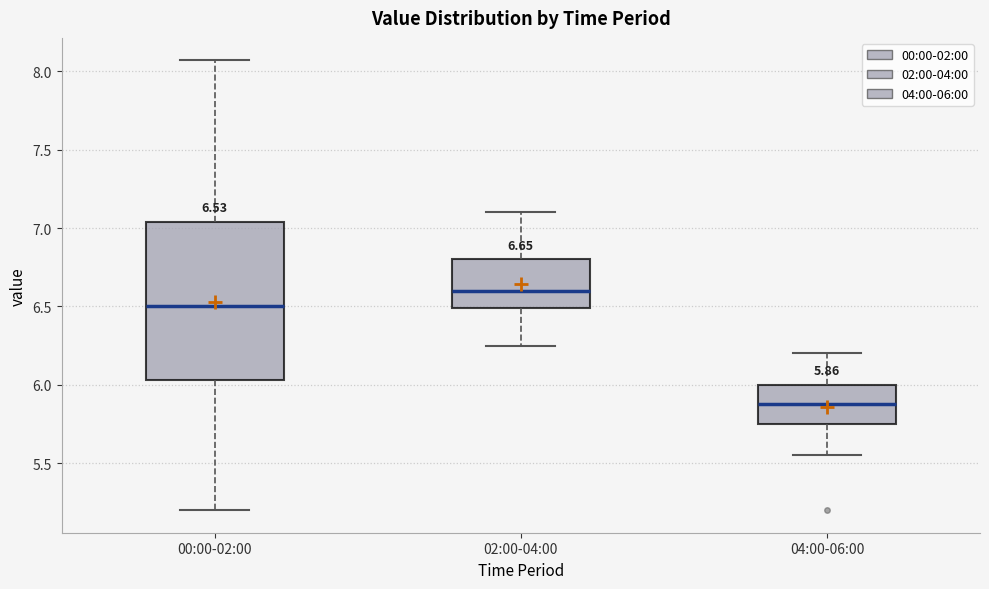

Which box has the highest median line?

02:00-04:00